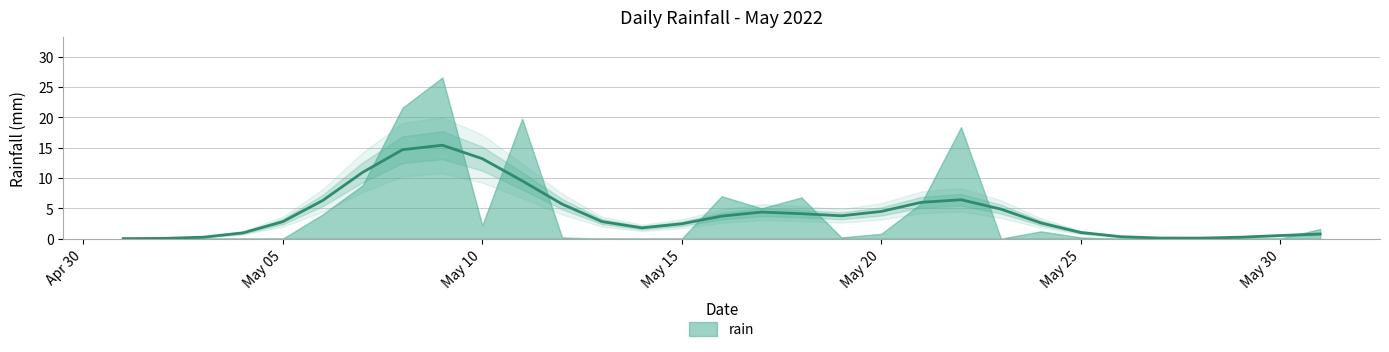

How many lines are shown in the chart?

1